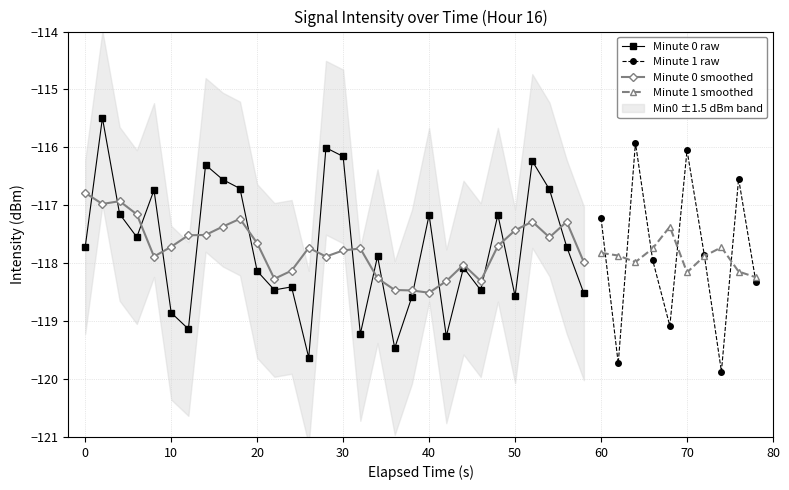

Is it true that Mean_min1 equals -205.1 at 32?

False